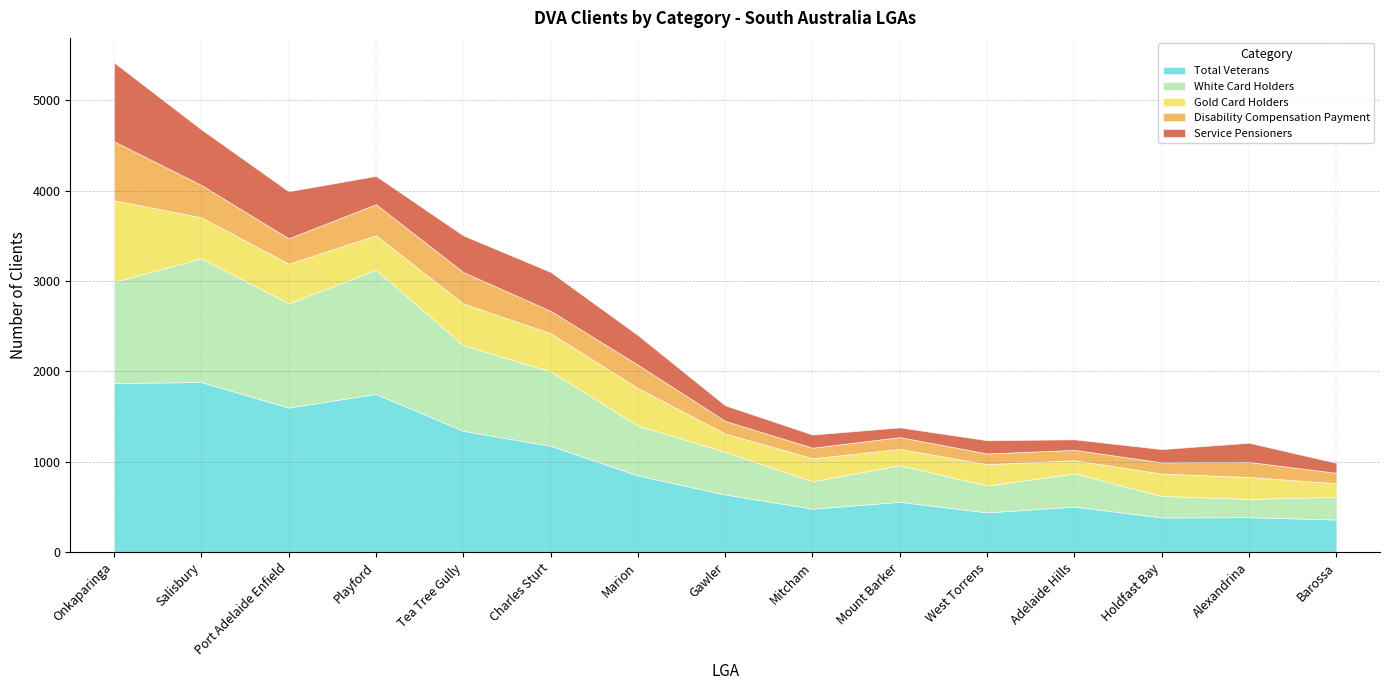

Where is Service Pensioners nearest to the value 490?

Port Adelaide Enfield